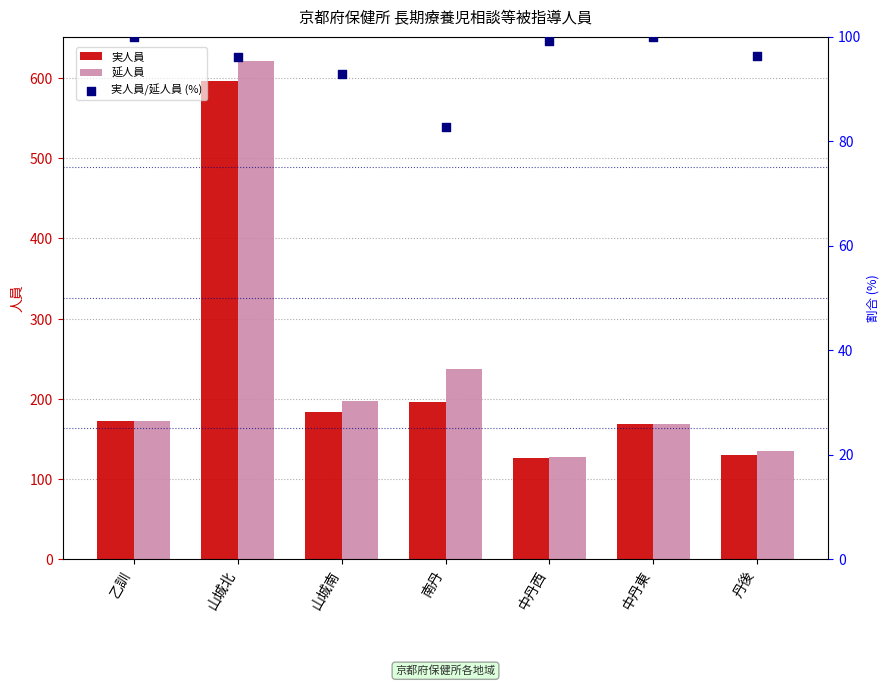

Which series has the largest total across all categories?

延人員